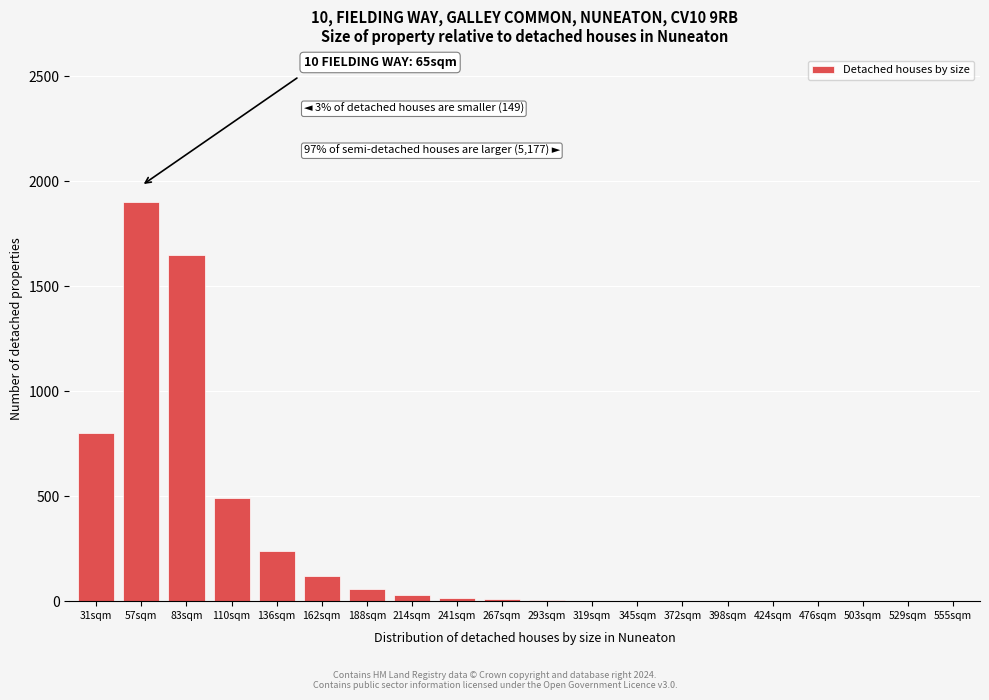

Which label corresponds to the largest value in the chart?

57sqm